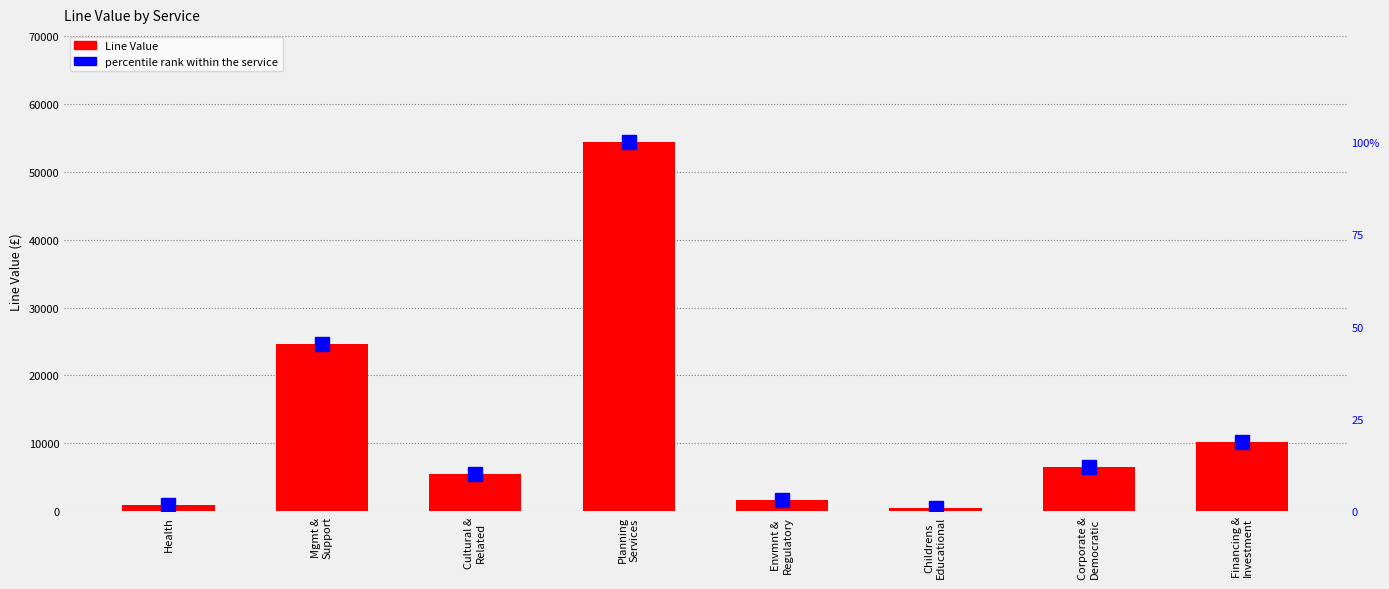

At which category does the chart reach its minimum across all series?

Childrens
Educational